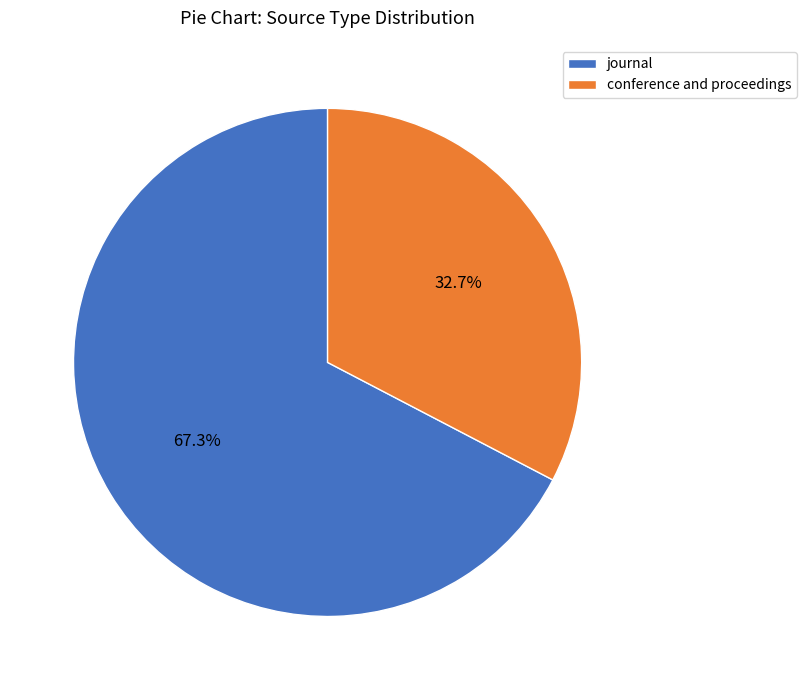

How many segments does this pie chart have?

2